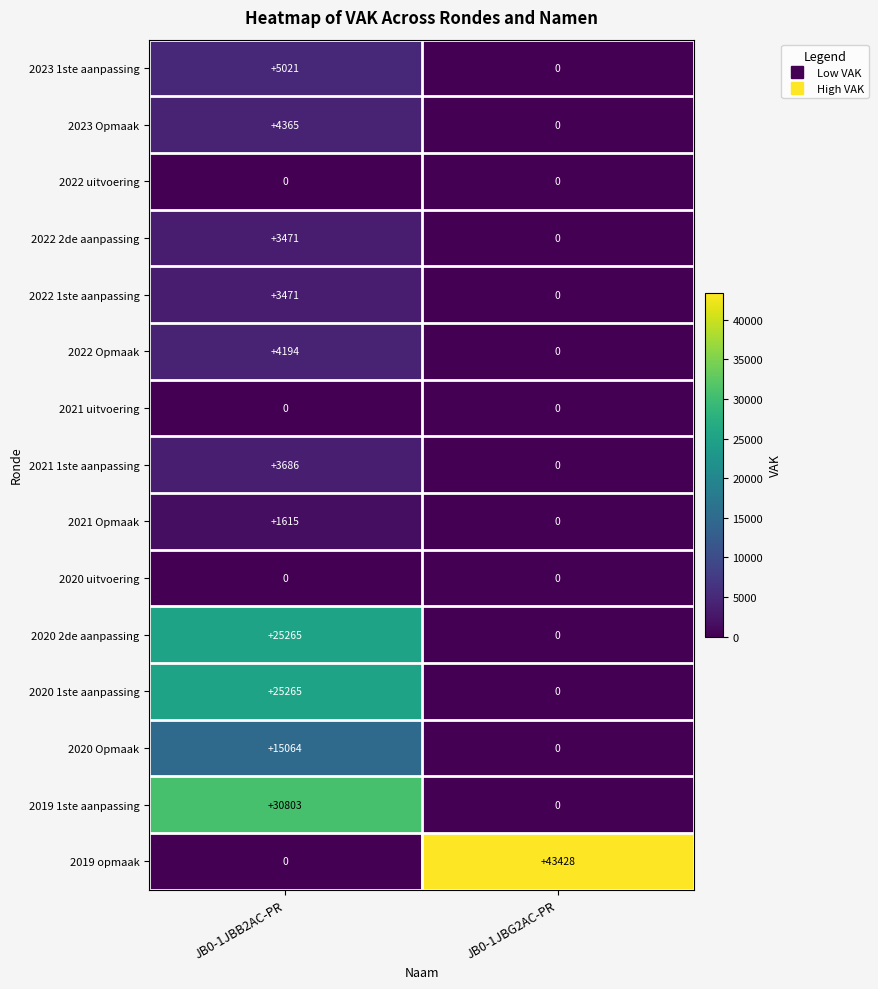

Which series changed the most between JB0-1JBB2AC-PR and JB0-1JBG2AC-PR?

2019 opmaak